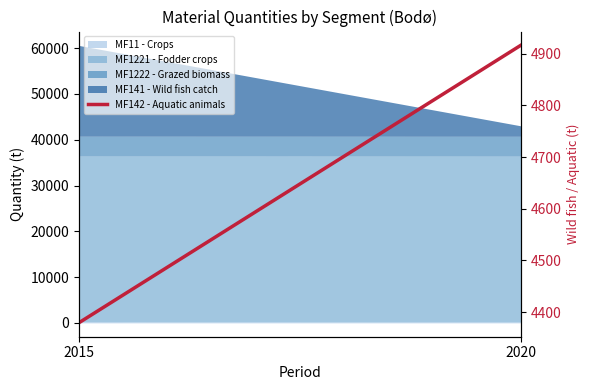

Is it true that the value at 2015 is 2796?

False